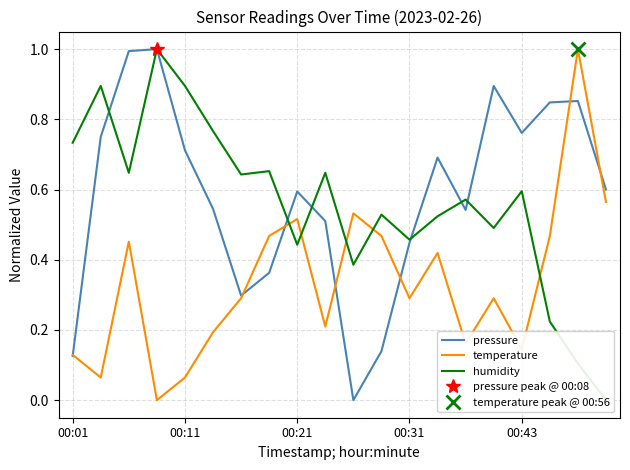

Count the number of categories in the chart.

20